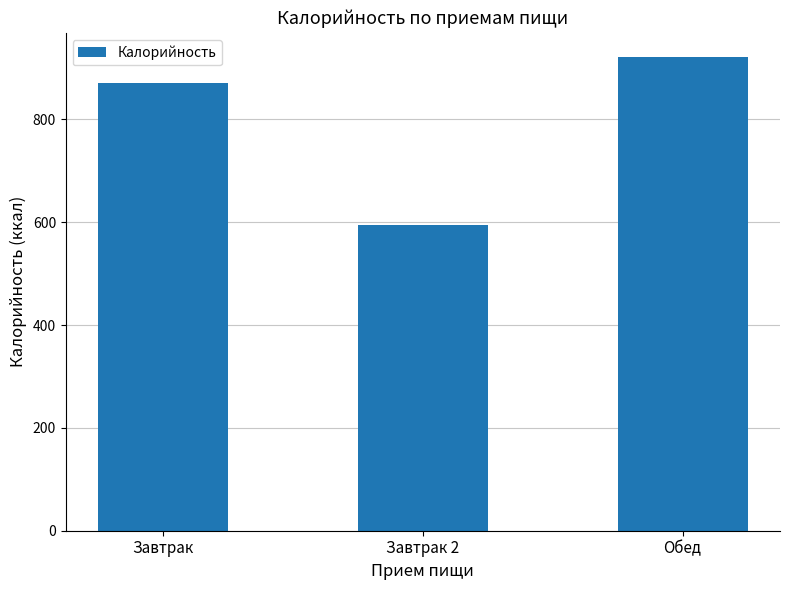

What is the maximum value shown in the chart?

922.4